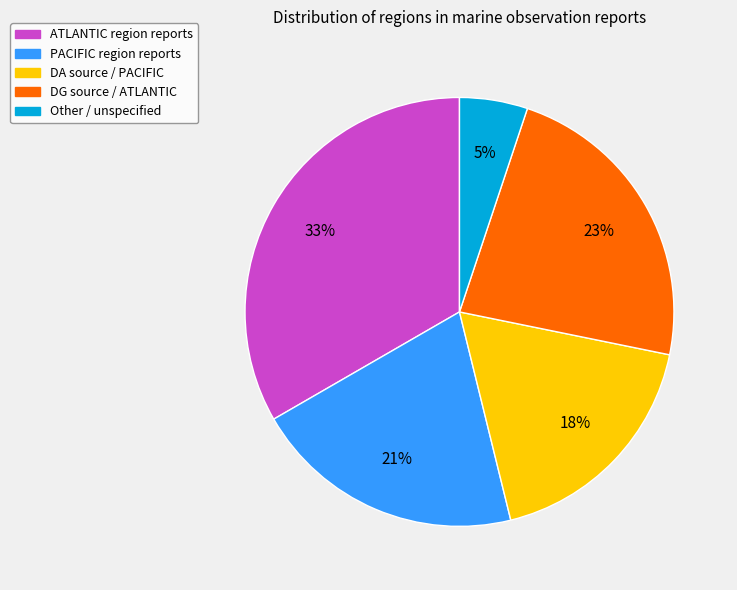

Is there any slice that represents more than half of the pie?

No